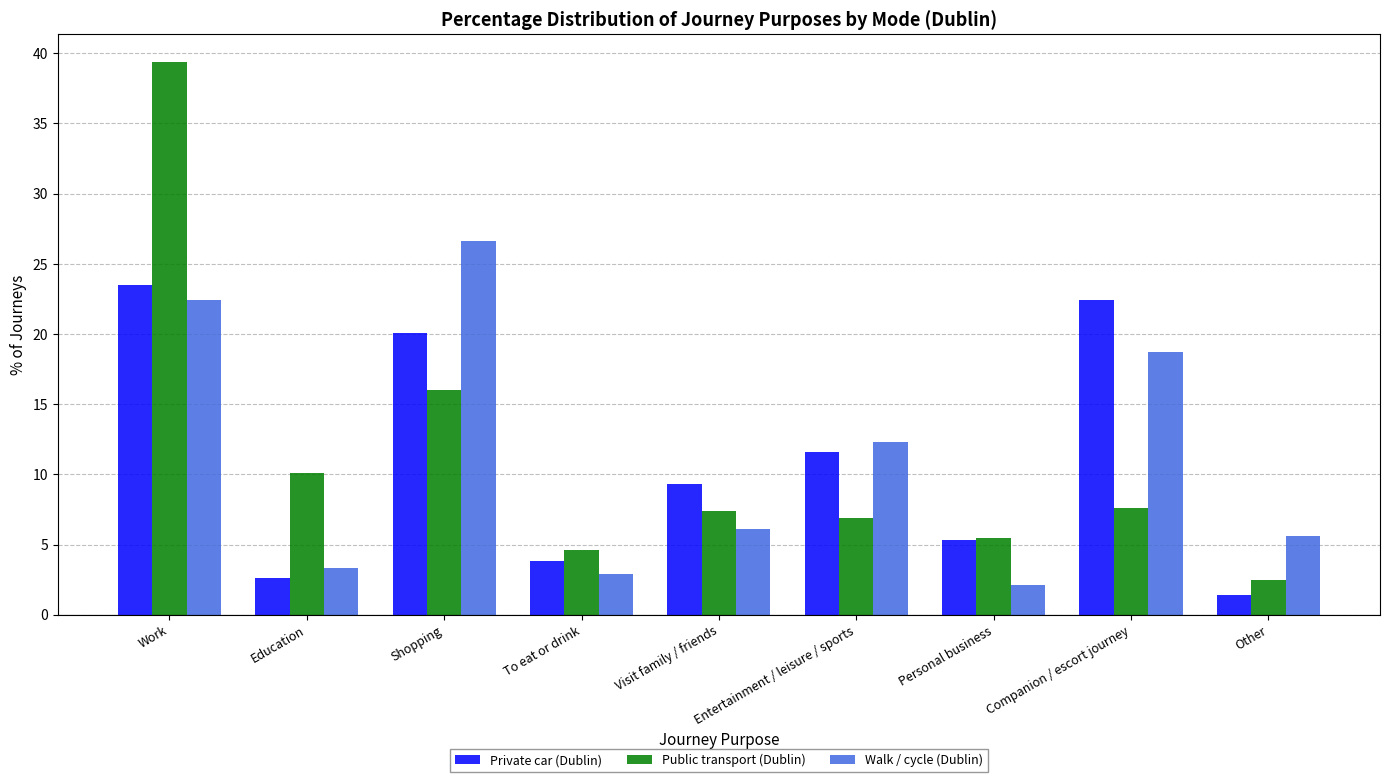

Does the chart contain any negative values?

No